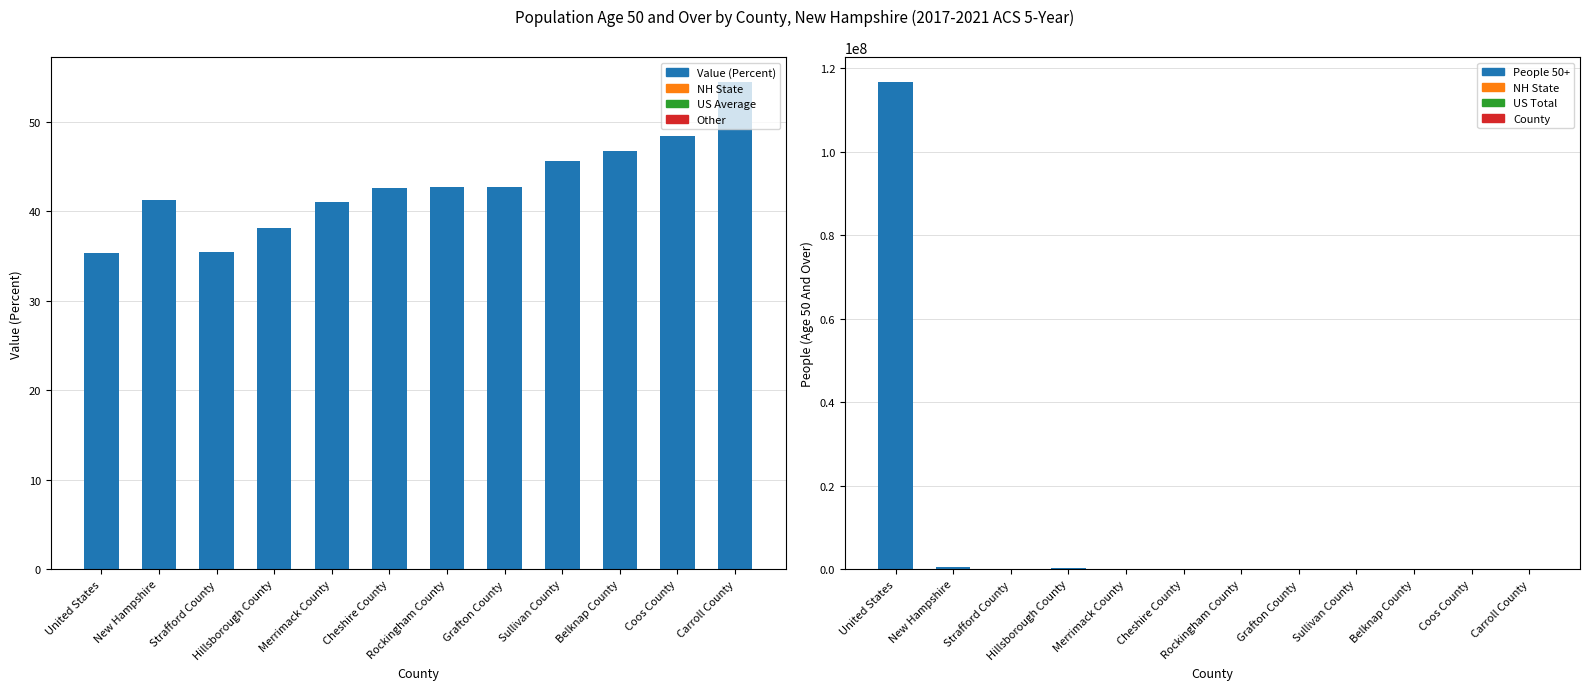

List the series in order of their peak value, highest first.

People (Age 50 And Over), Value (Percent)